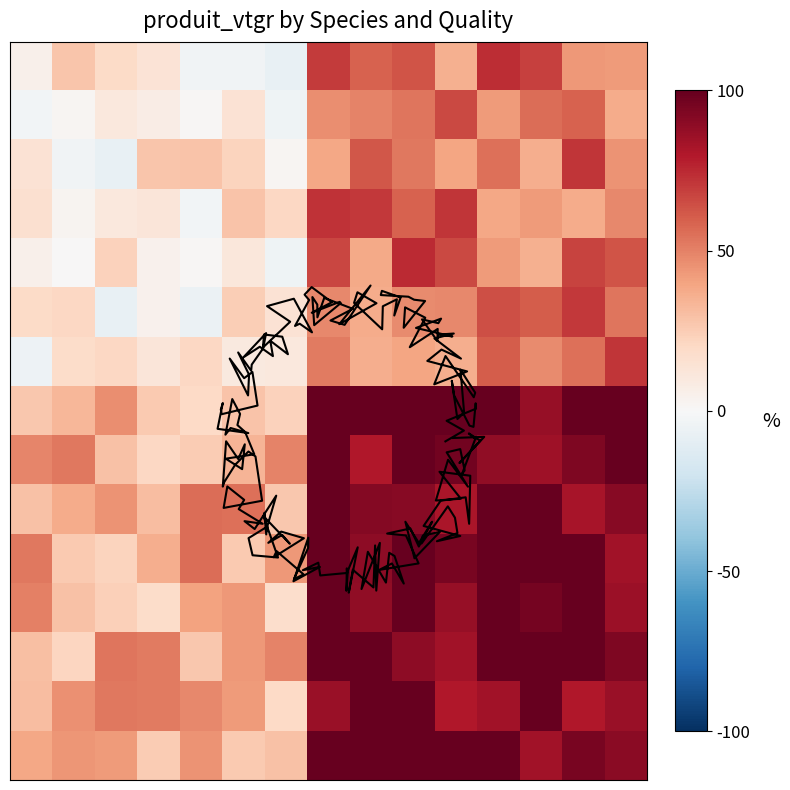

What is the greatest value displayed?

100.0